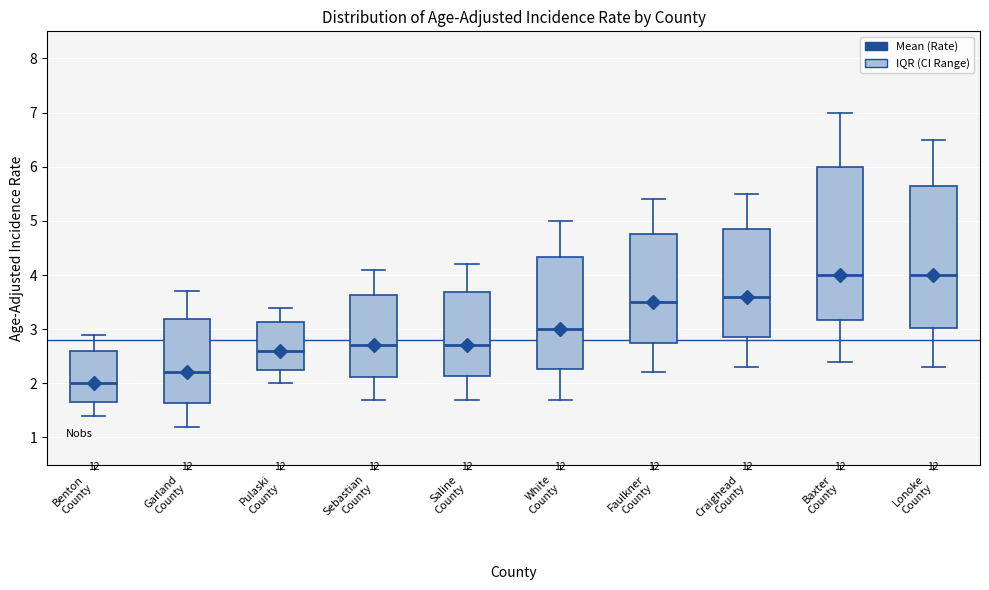

Where does the upper whisker of the box for White County end on the y-axis? The values are not printed on the chart, so give them approximately, as read against the axis.

5.0